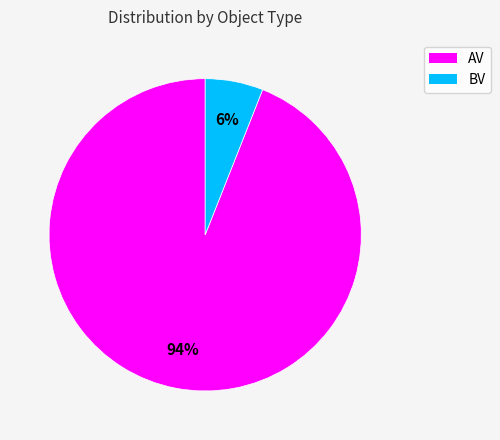

Is it true that AV is 94% of the pie?

True